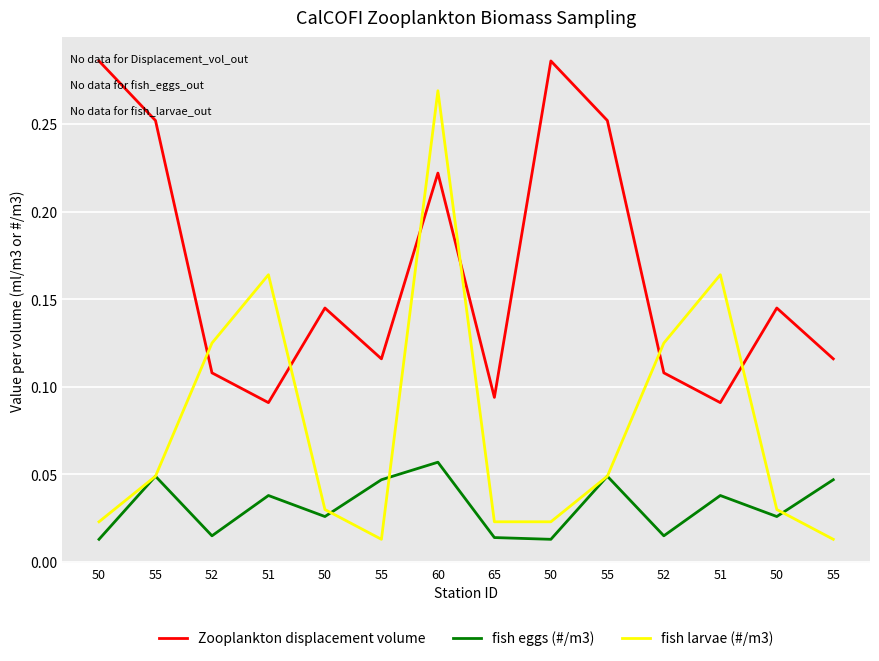

Does the chart have visible grid lines?

Yes